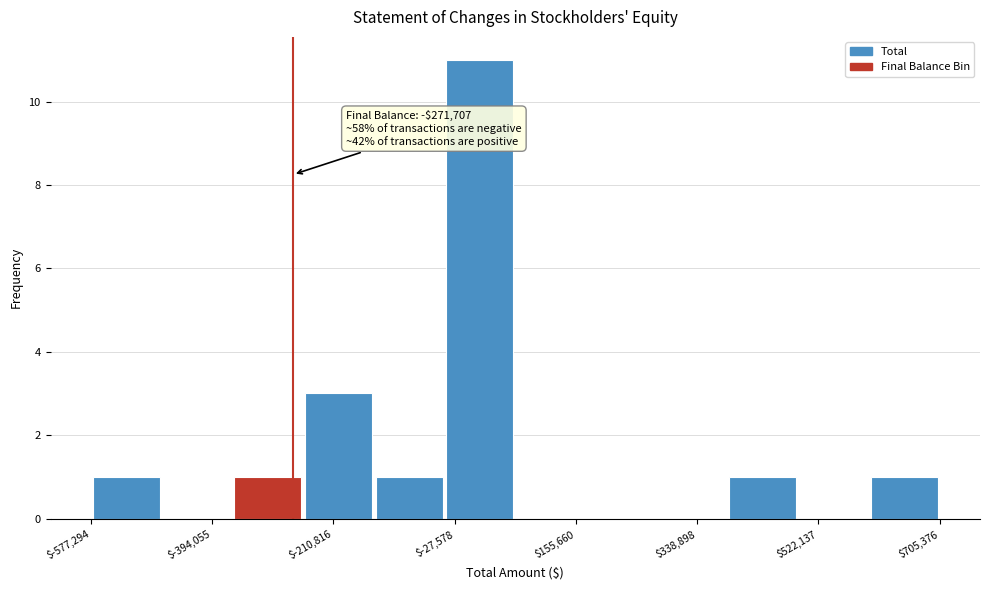

Which range on the x-axis has the tallest bar?

-40000 to 60000